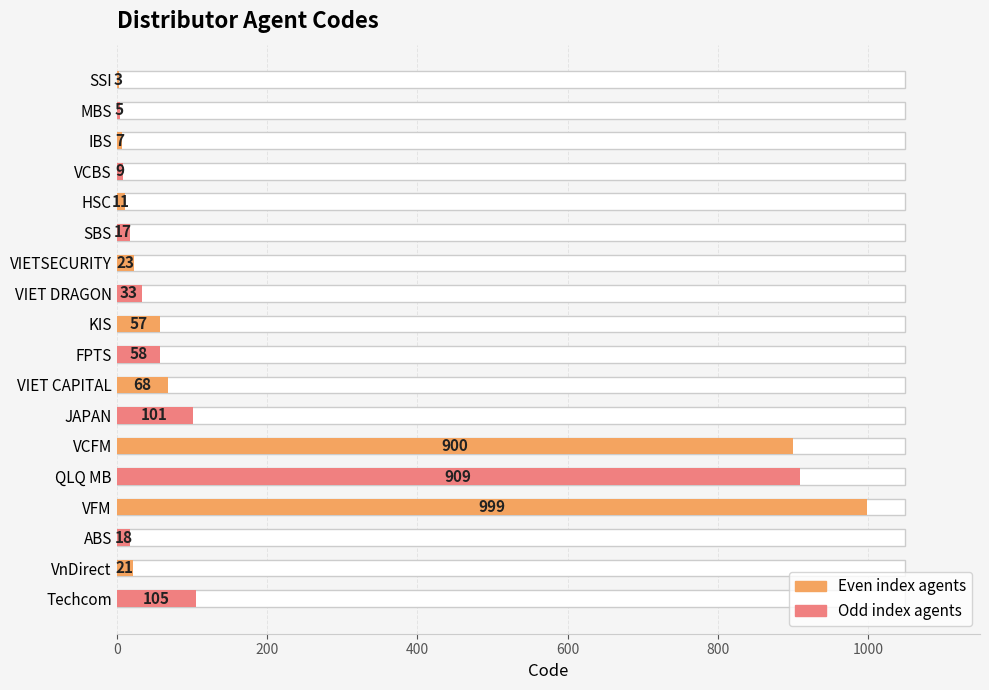

True or false: the data shows 22 at JAPAN.

False